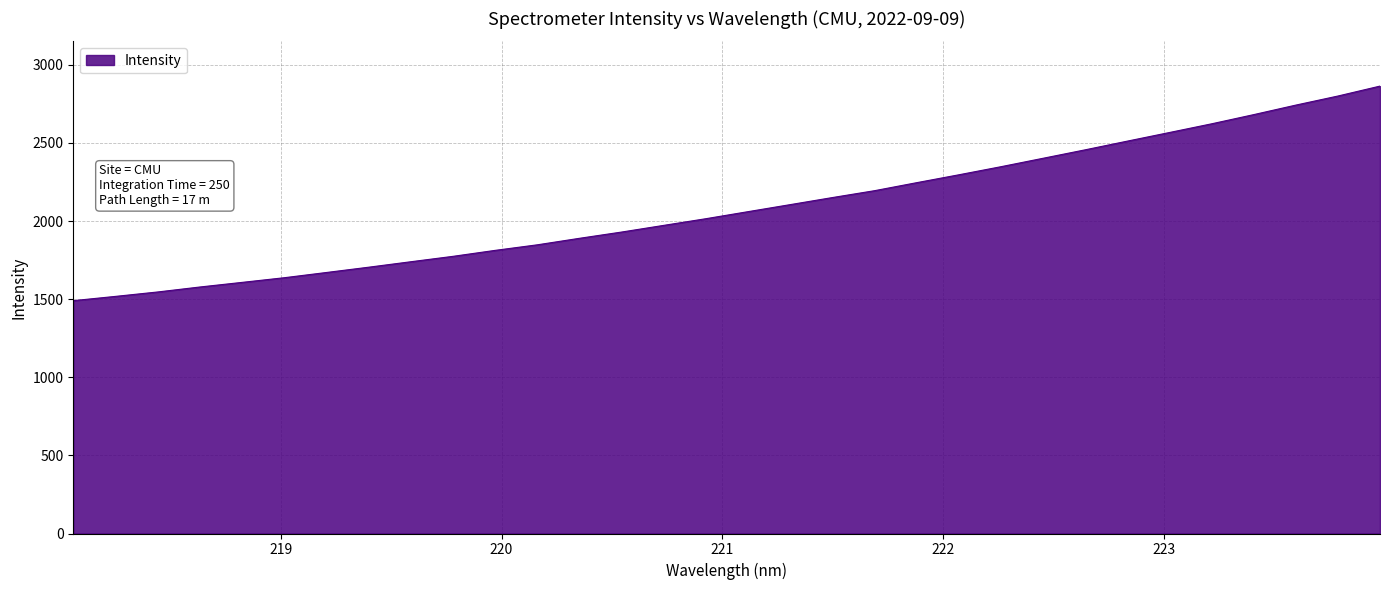

What is the difference between the maximum and minimum values?

1373.6